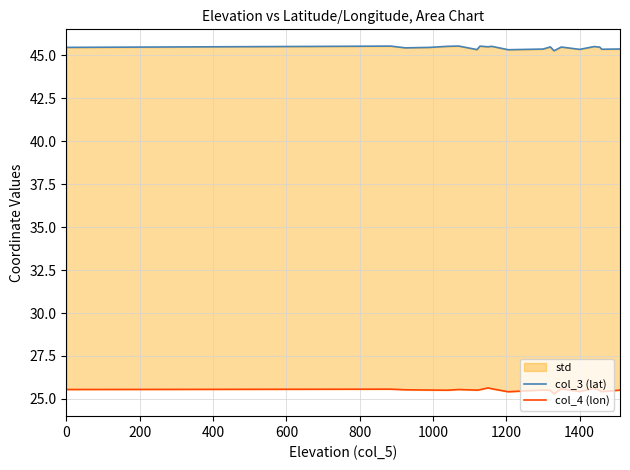

True or false: col_4 (lon) and col_3 (lat) intersect in this chart.

False